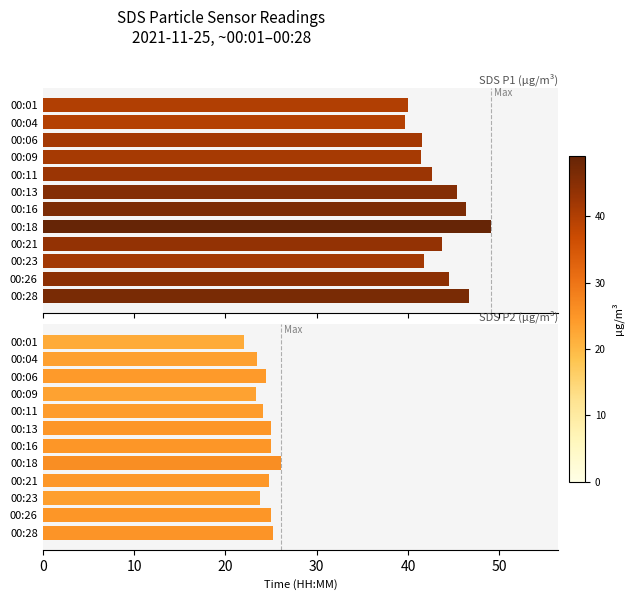

Rank the series by their maximum value, from highest to lowest.

SDS_P1, SDS_P2